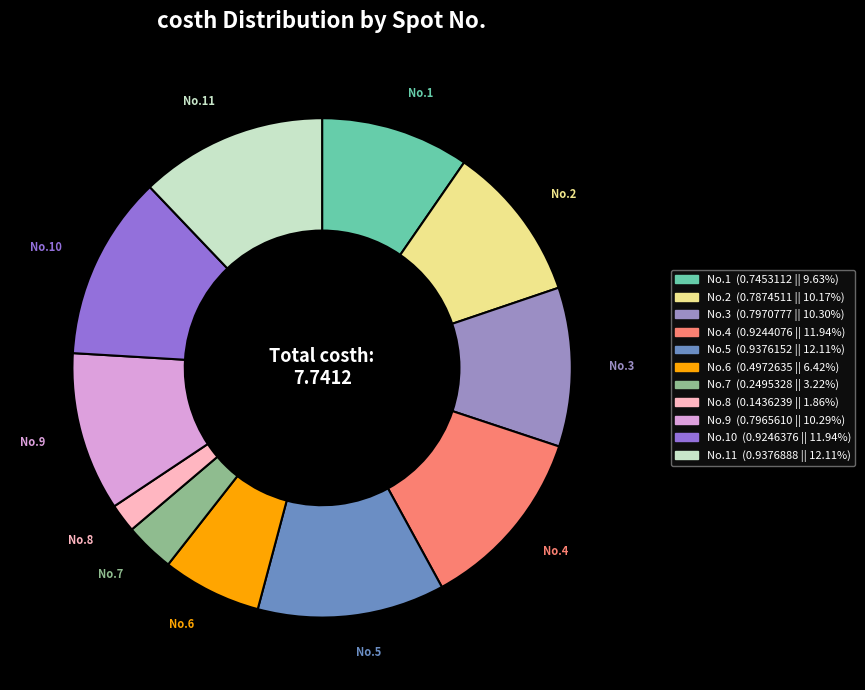

Is the sum of No.5 and No.4 greater than half?

No